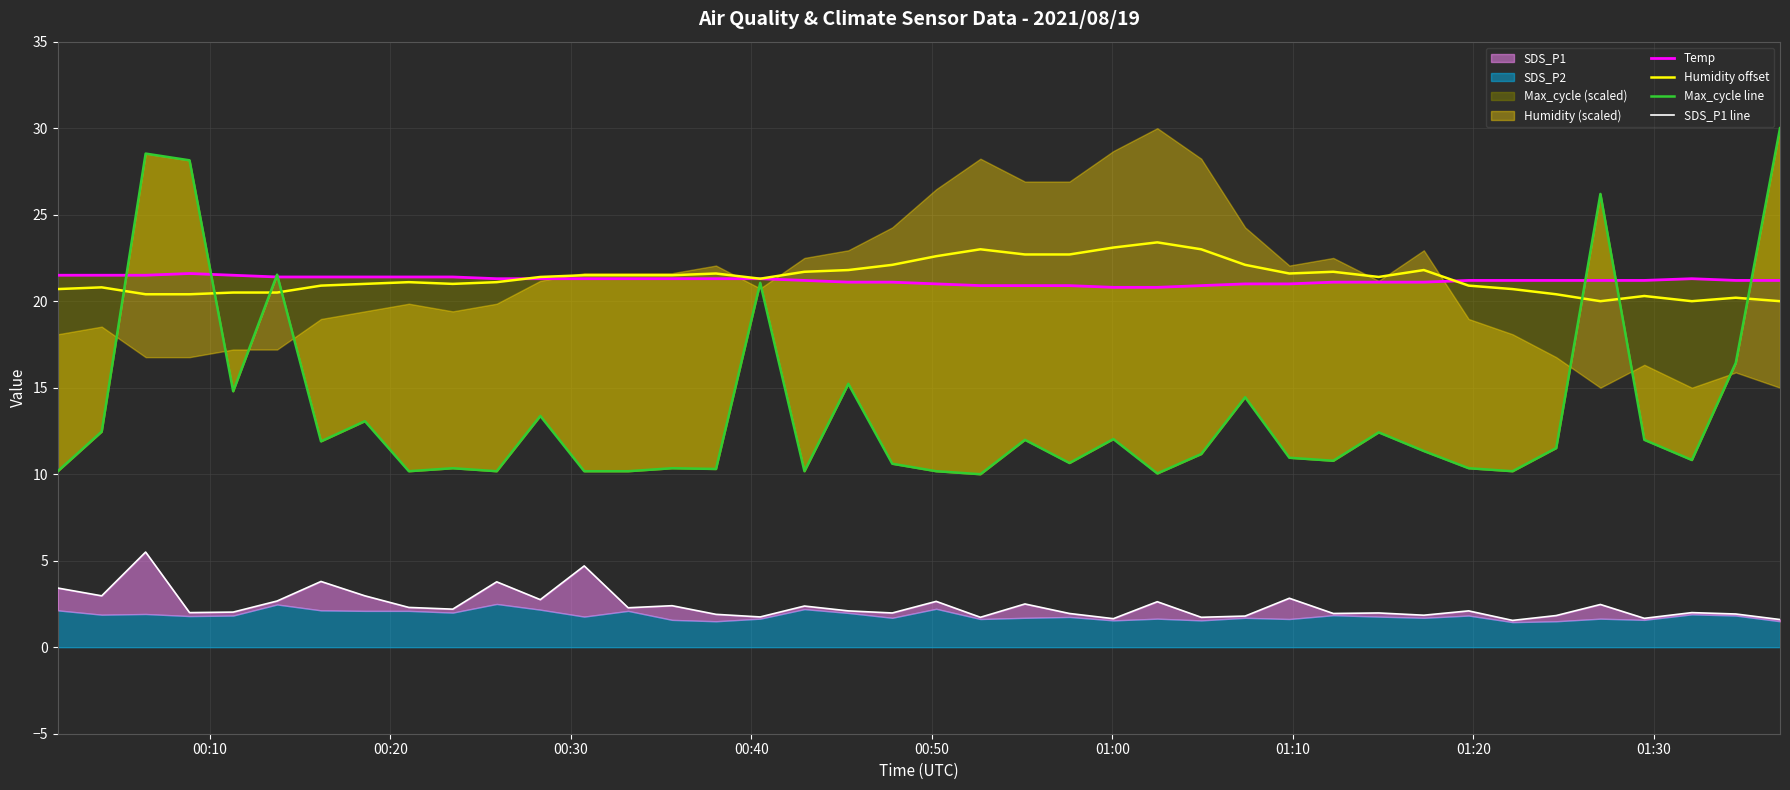

What is the maximum value for Humidity offset?

23.4